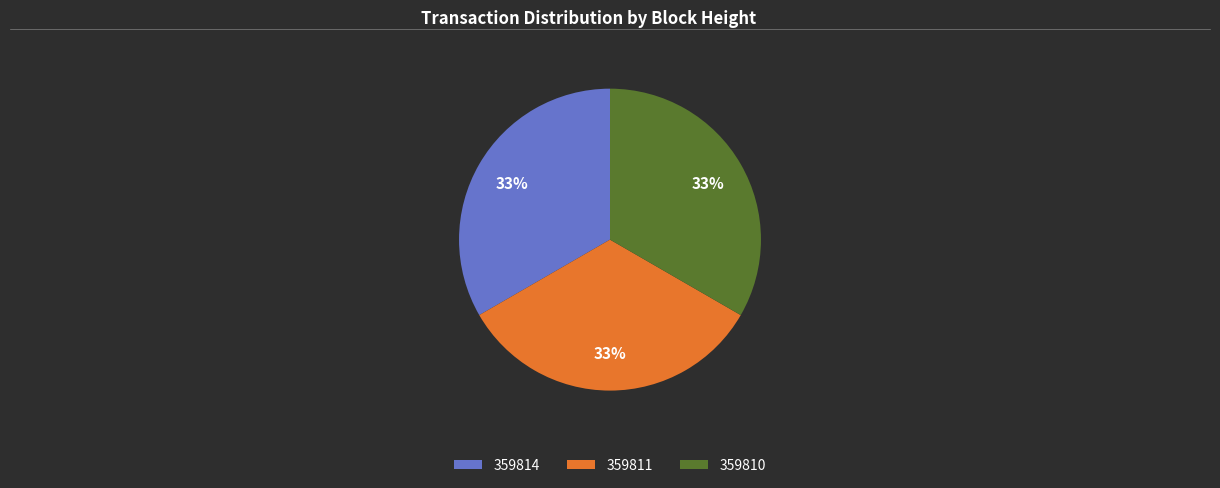

To the nearest percent, what is the average slice percentage?

33%